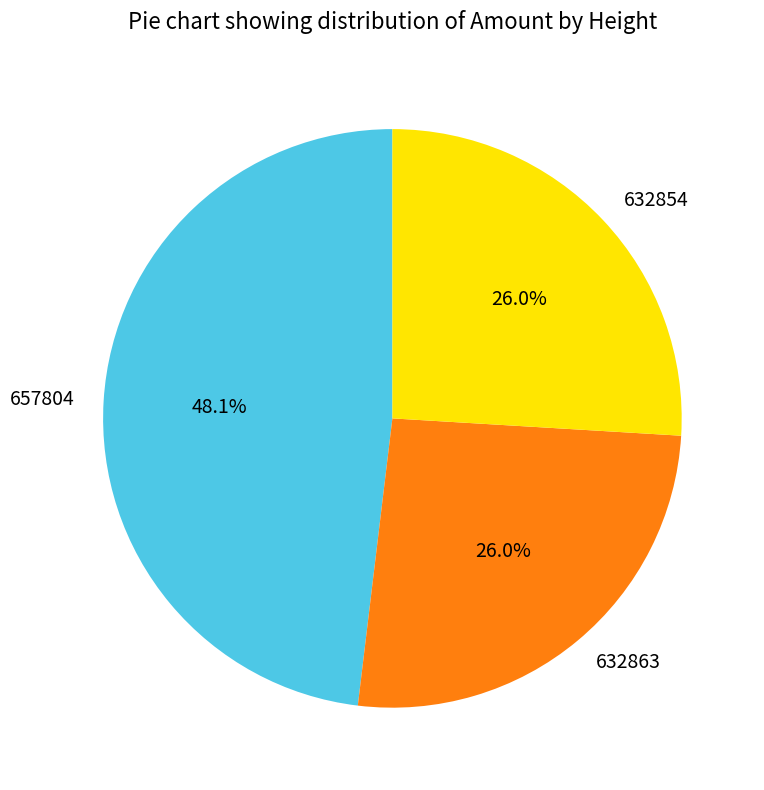

True or false: 632854 accounts for 37% of the total.

False